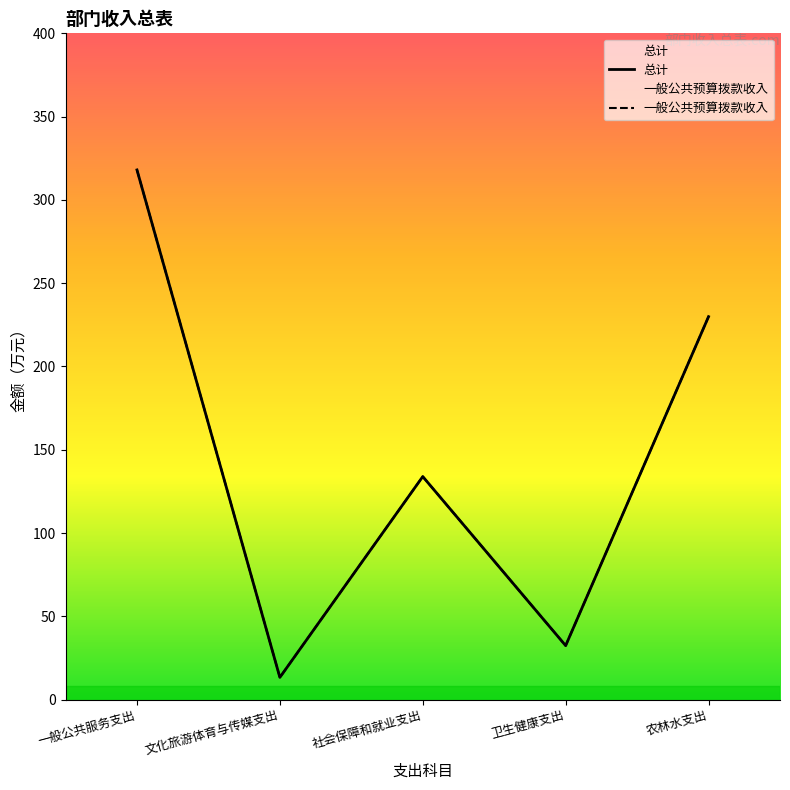

The 一般公共预算拨款收入 series shows 219.1 at 社会保障和就业支出. True or false?

False